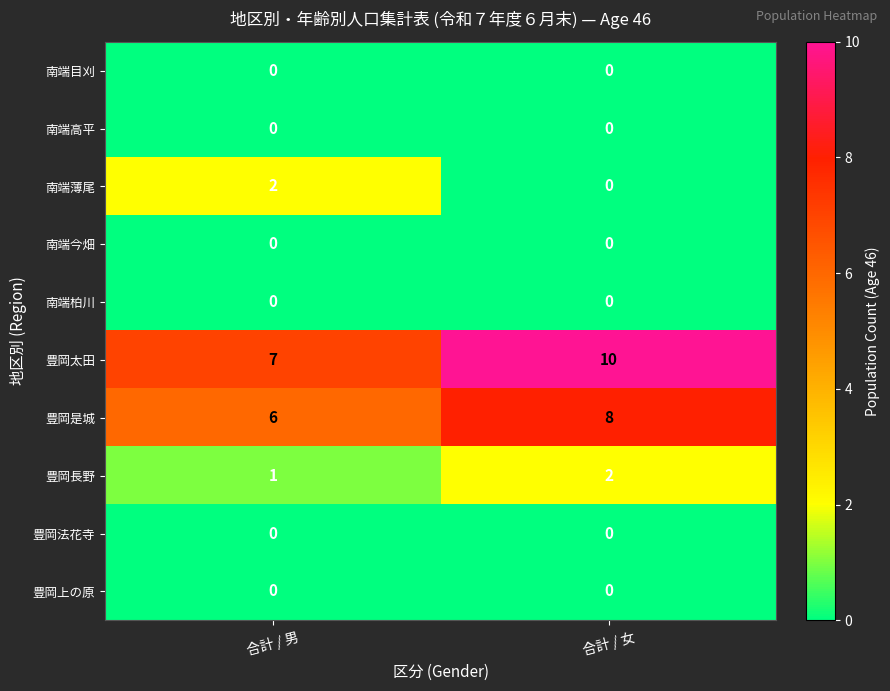

The 豊岡長野 series shows 1 at 合計 / 男. True or false?

True